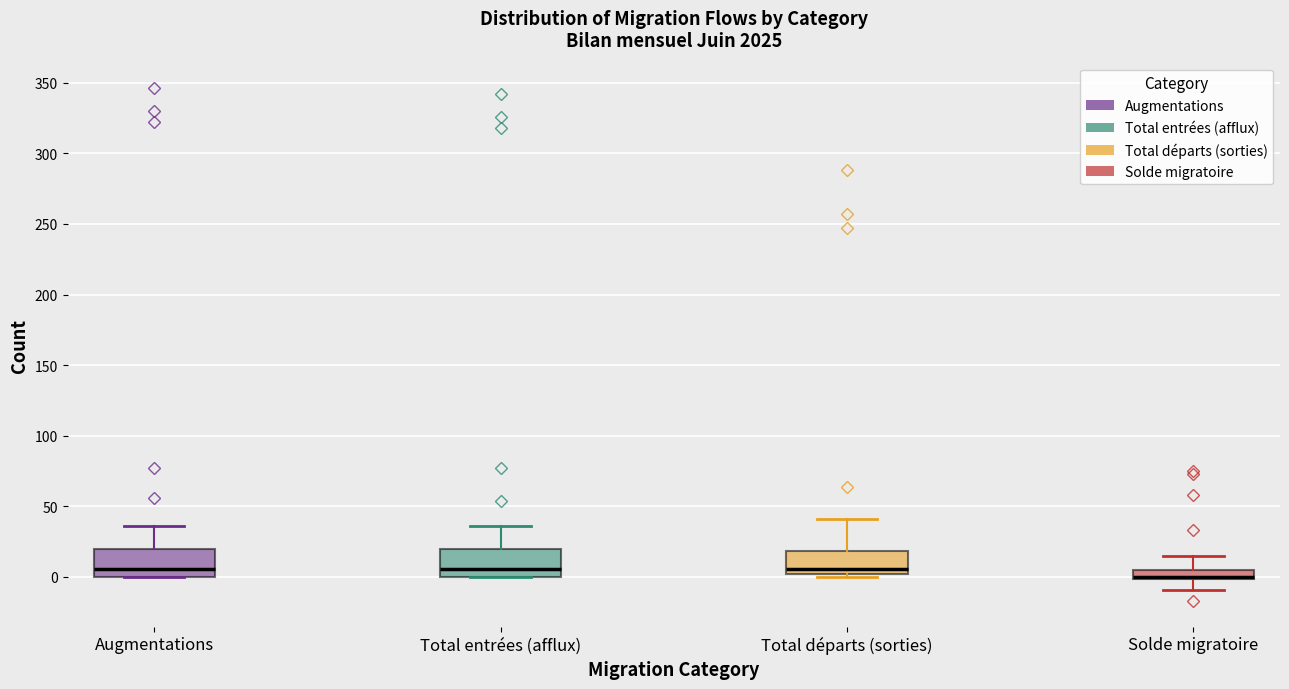

Where is the upper edge of the box for Augmentations on the y-axis? The values are not printed on the chart, so give them approximately, as read against the axis.

20